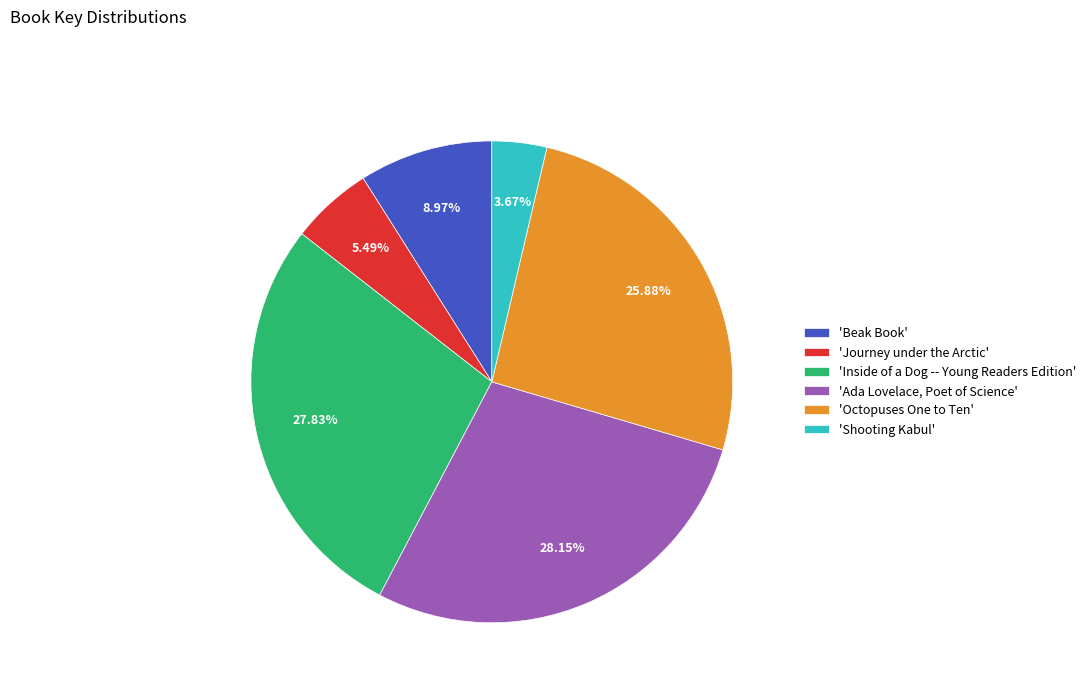

To the nearest percent, what is the difference between the largest and smallest slice percentages?

24%